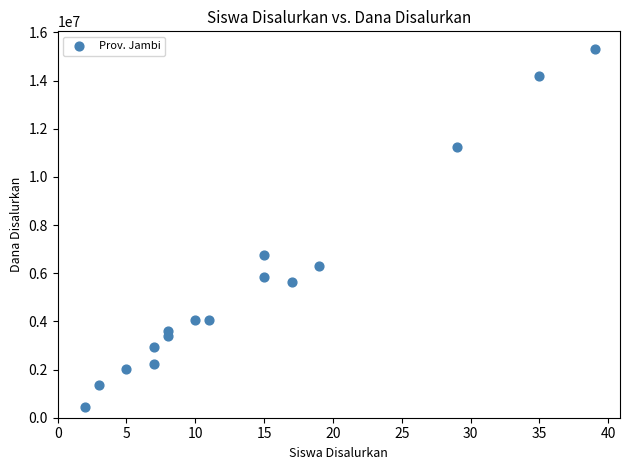

What is the range of Y values (max minus min)?

14850000